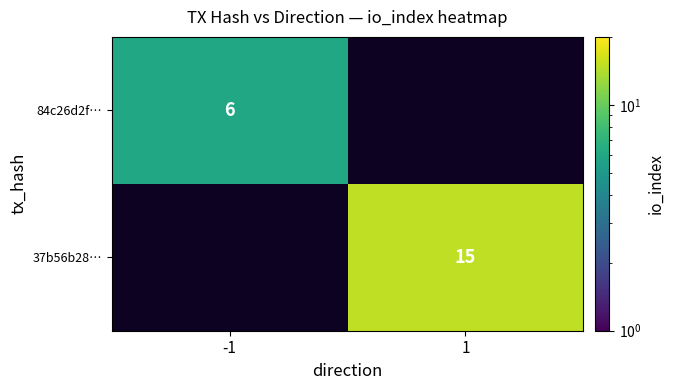

The value of 84c26d2f… at -1 is 6. True or false?

True